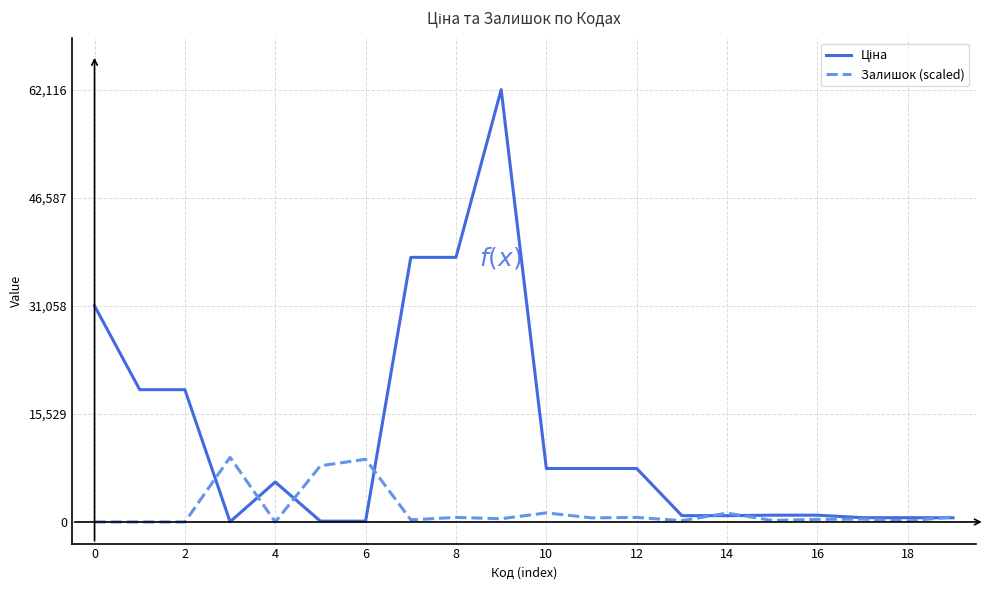

What is the average value of the Залишок (scaled) series?

1683.4